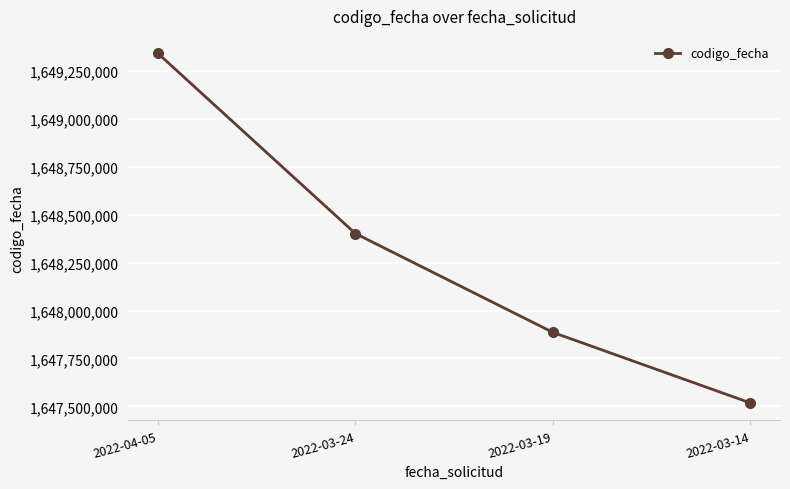

True or false: the data has more than 2 interior local peaks.

False